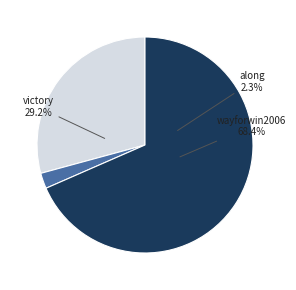

Which slice represents more than half of the pie?

wayforwin2006